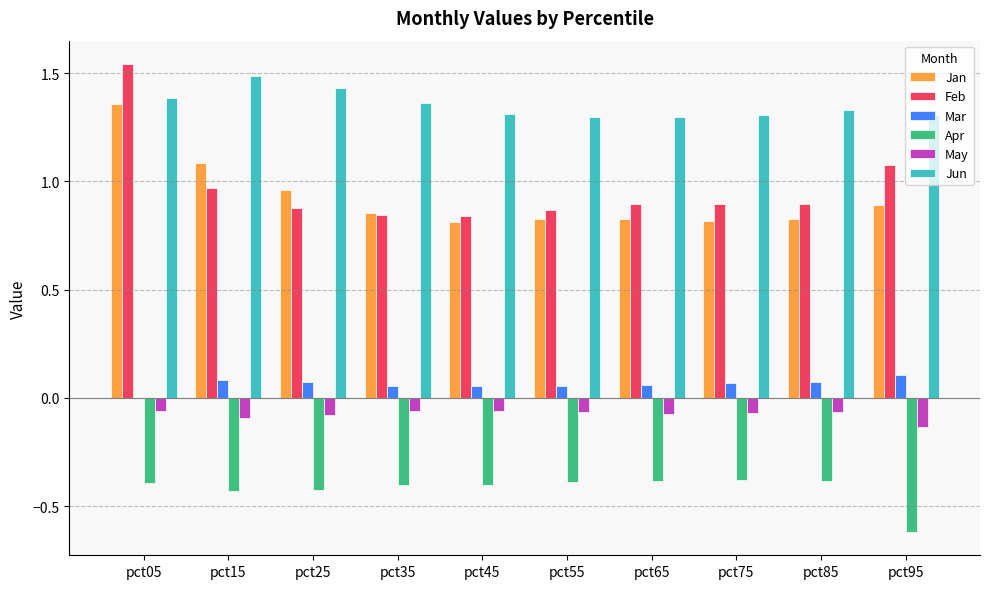

At which category does the chart reach its peak across all series?

pct05